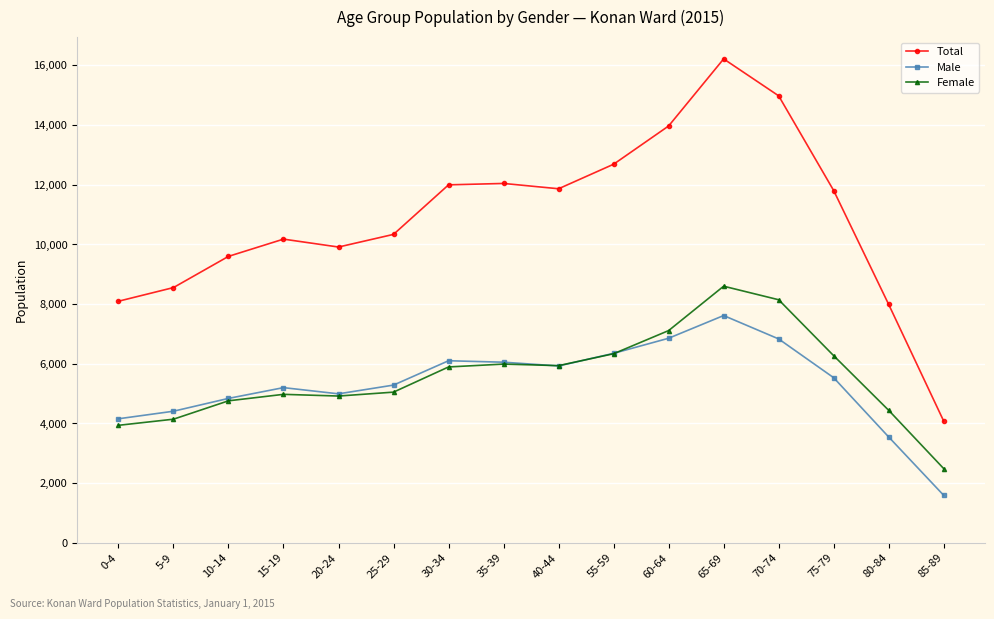

True or false: Female and Total intersect in this chart.

False